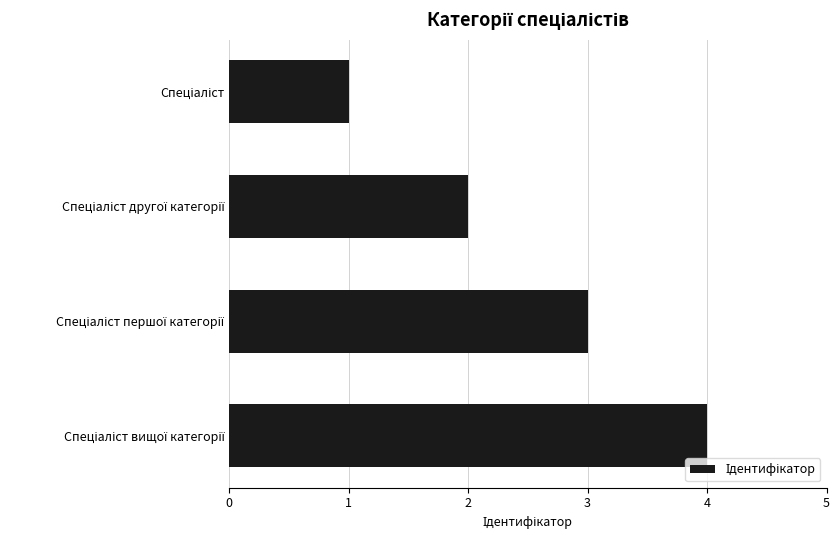

What is the greatest value displayed?

4